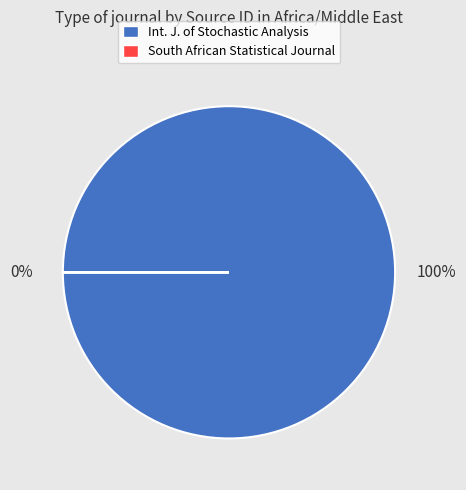

What is the largest slice in the pie chart?

International Journal of Stochastic Analysis